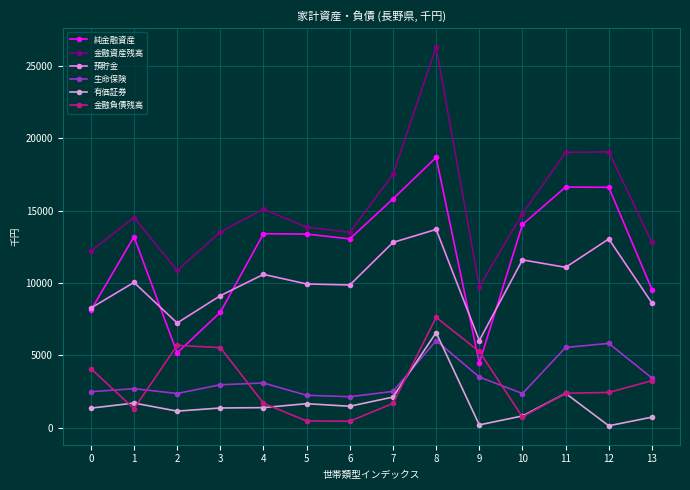

What is the approximate value of 純金融資産 at 7, to the nearest 100?

15800